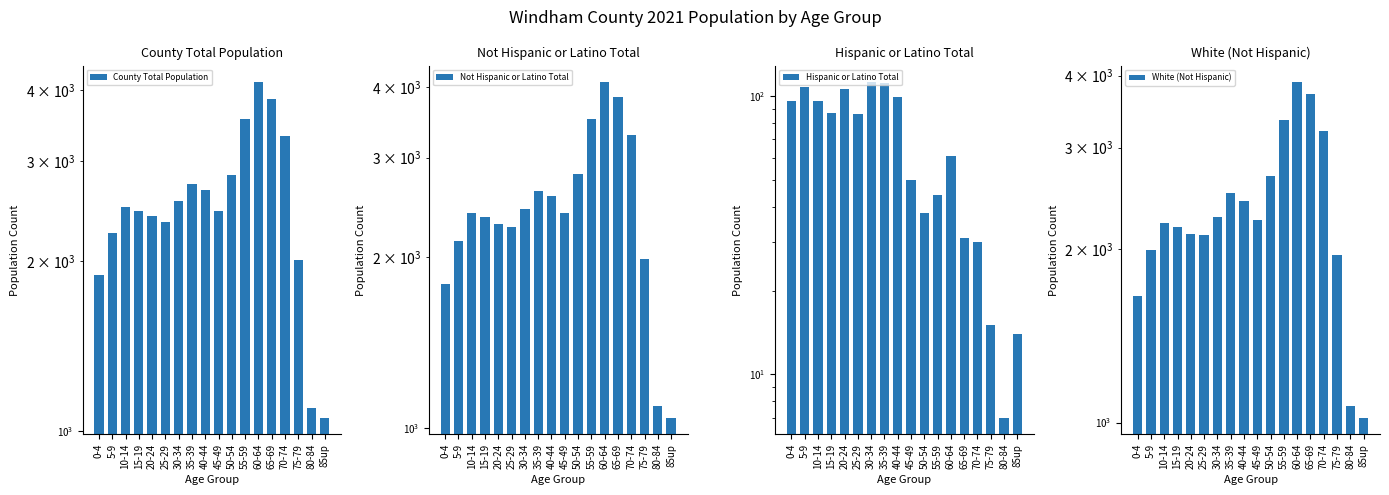

At how many categories does at least one series exceed 1510?

16